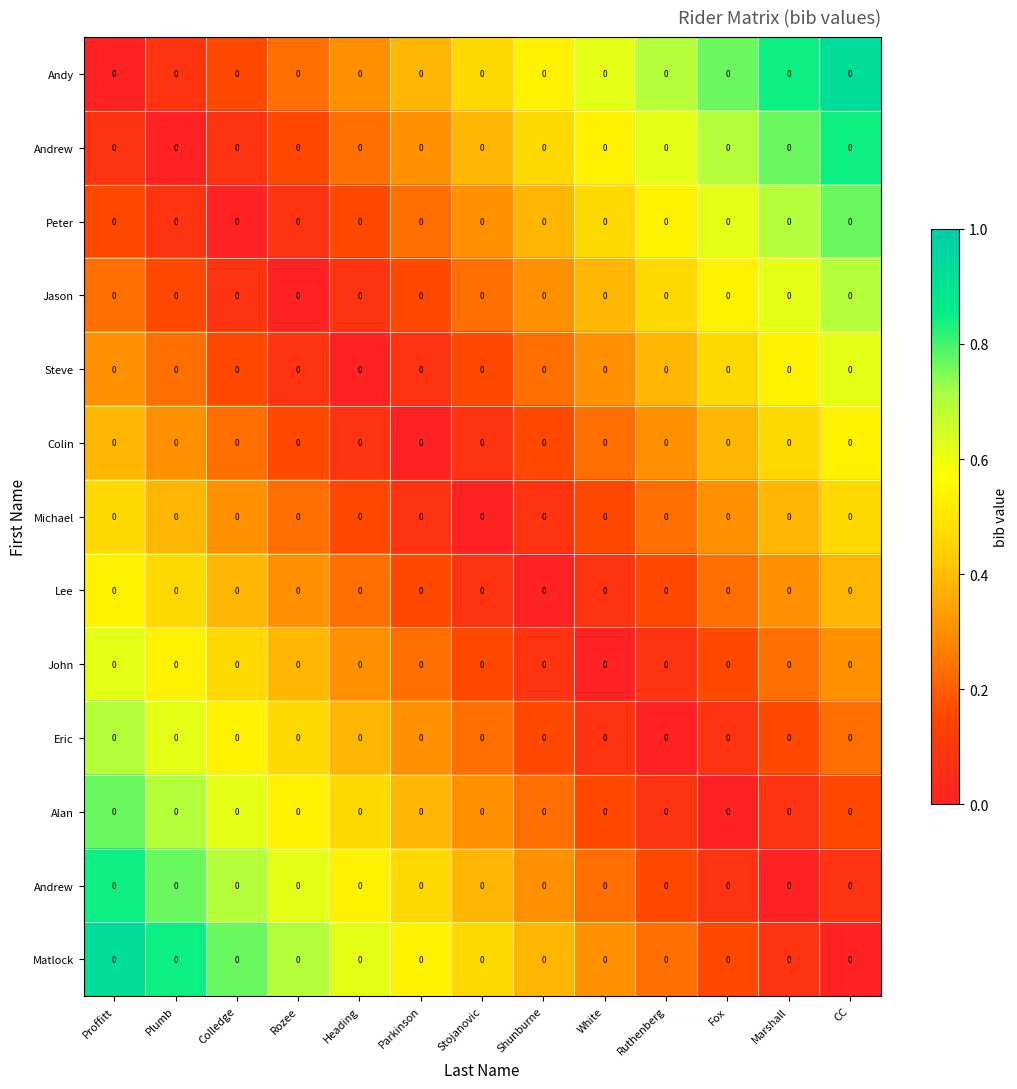

What is the total value across all series at Plumb?

5.2